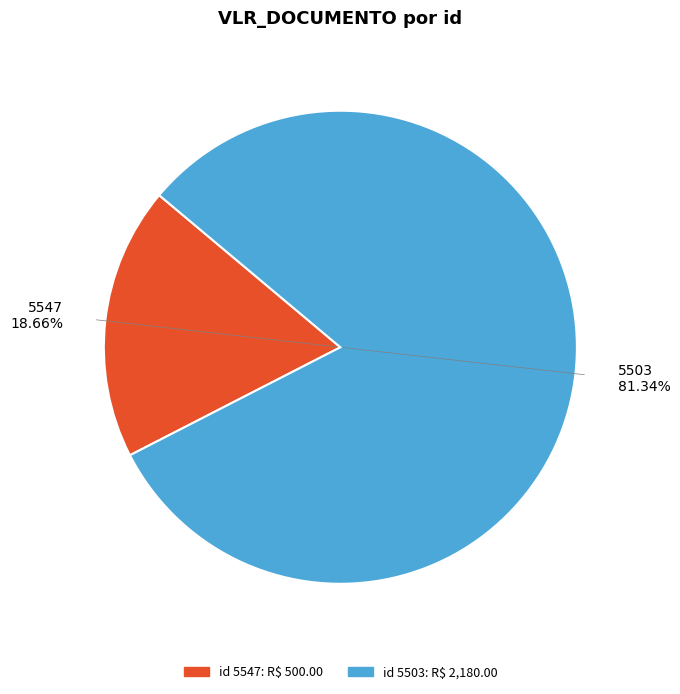

How many segments does this pie chart have?

2